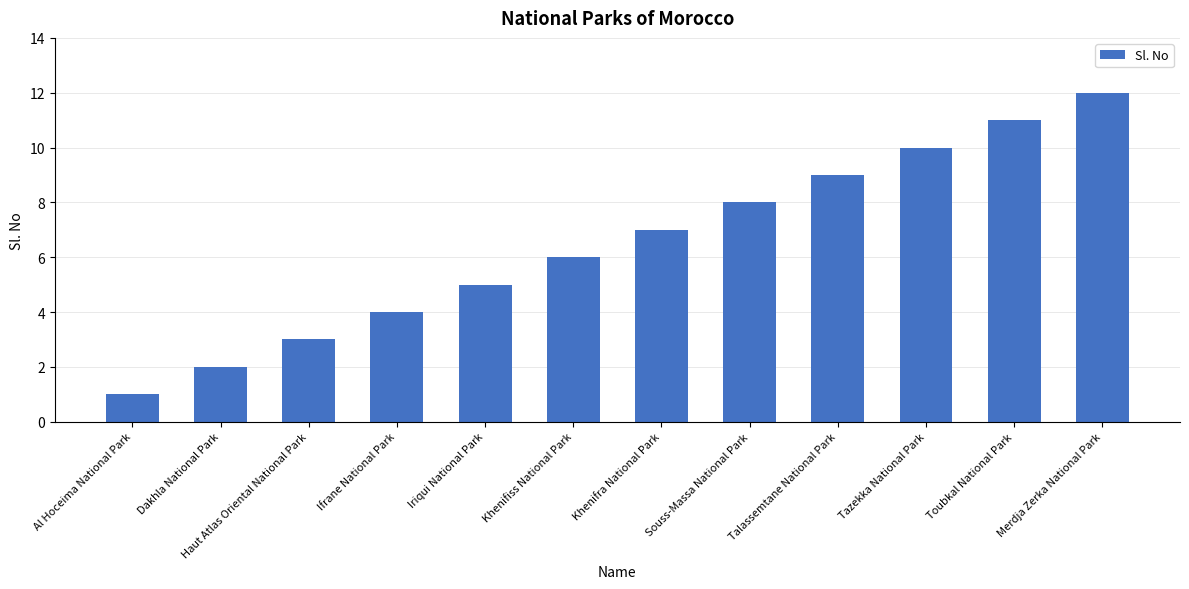

How many data points does each series have?

12